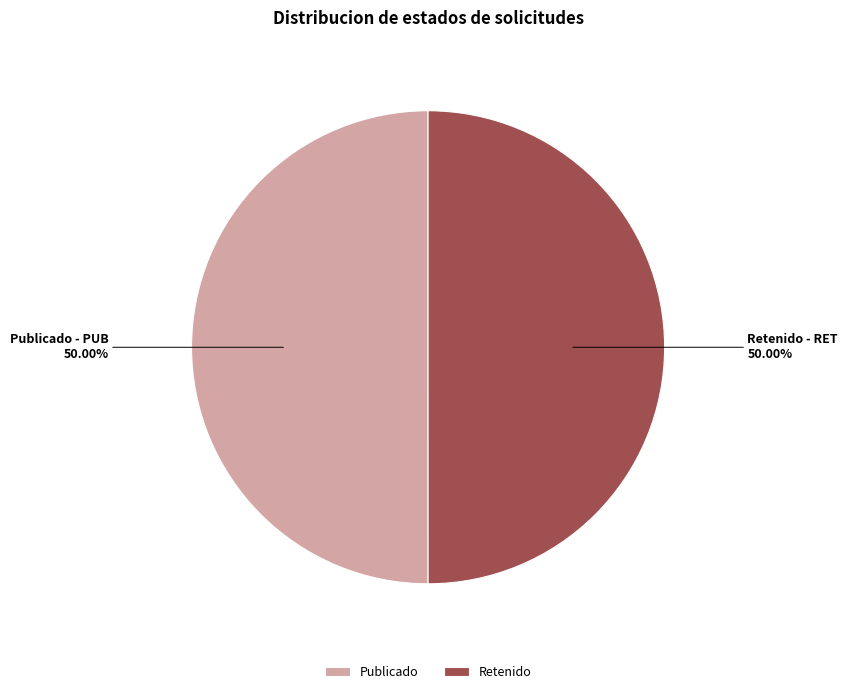

Combined, do Publicado and Retenido account for over 50%?

Yes